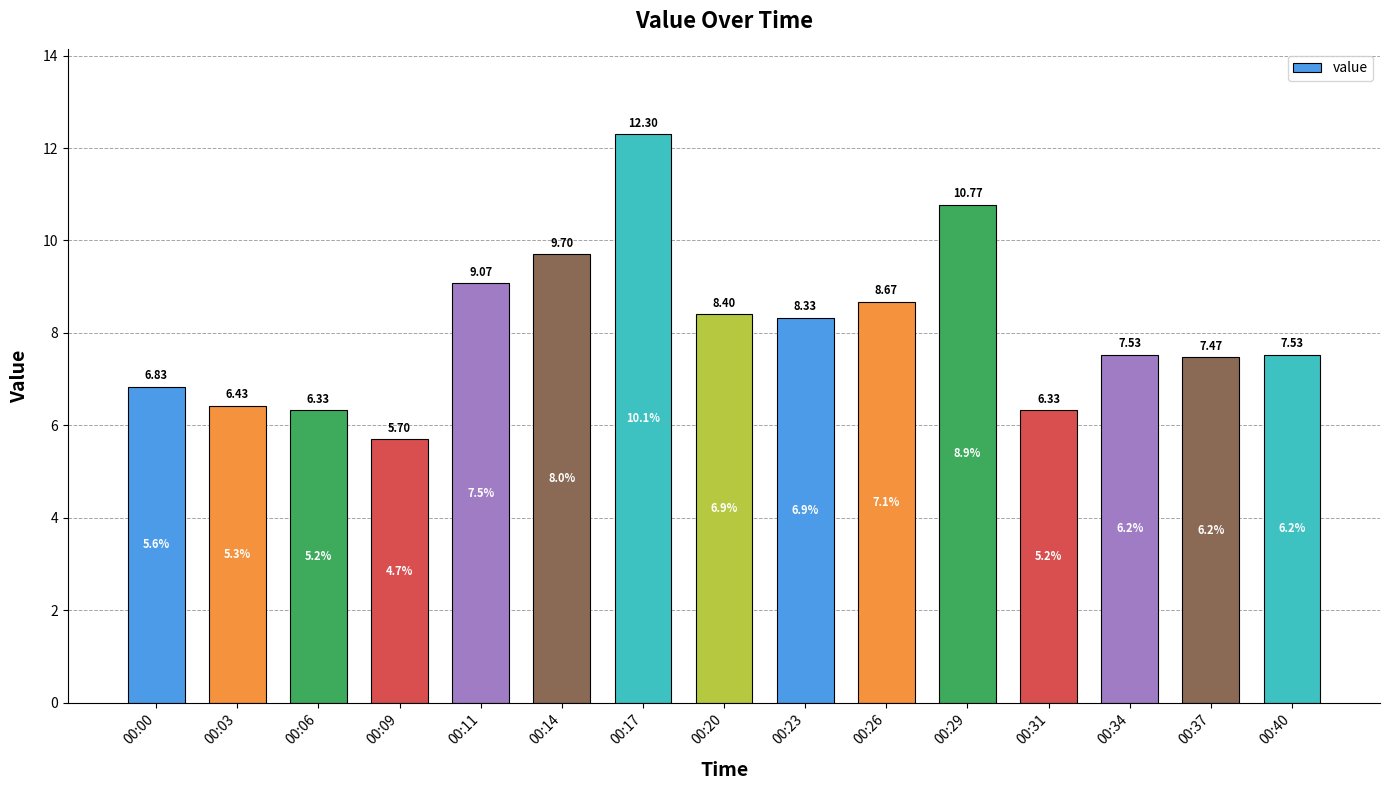

What is the smallest value displayed?

5.7